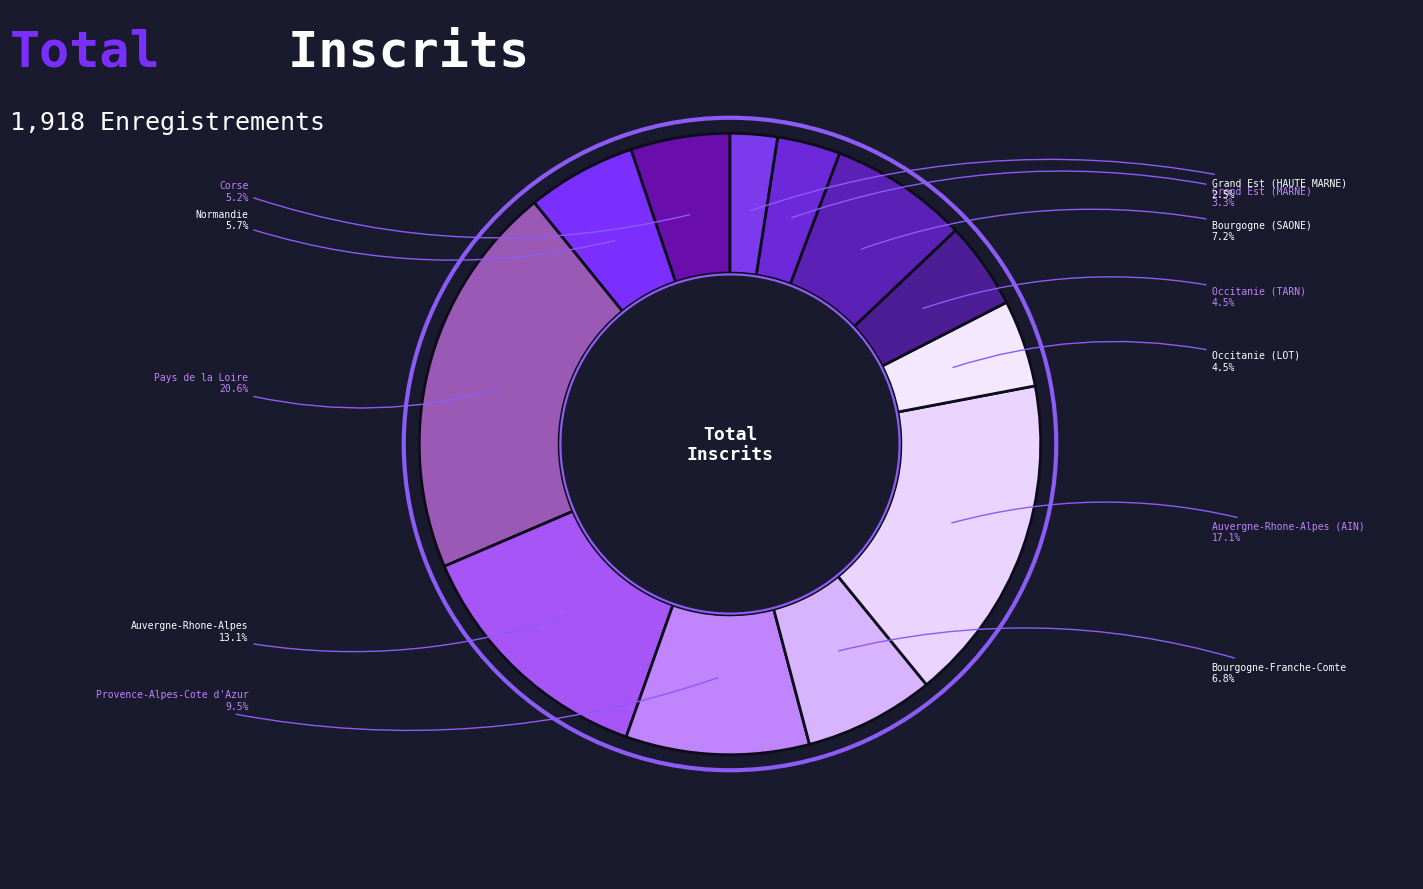

The Auvergne-Rhone-Alpes slice represents 13% of the pie. True or false?

True